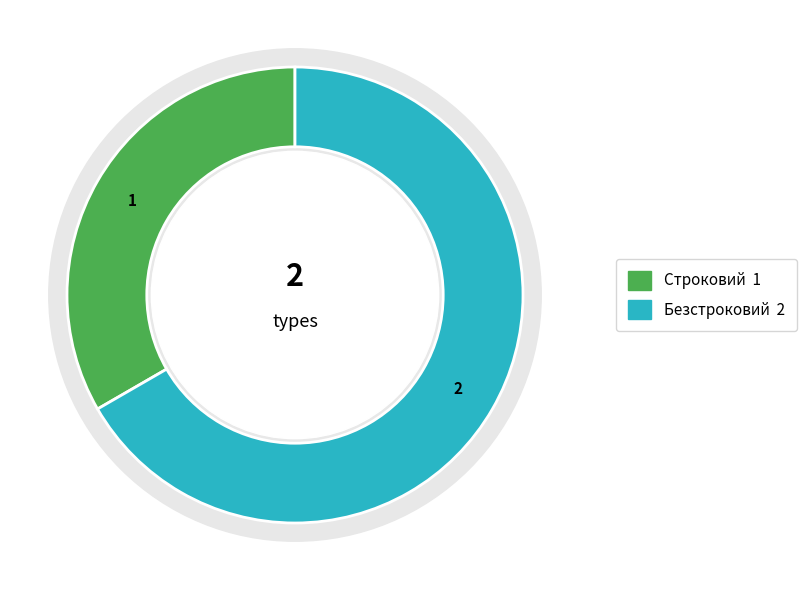

Is it true that Строковий is 33% of the pie?

True